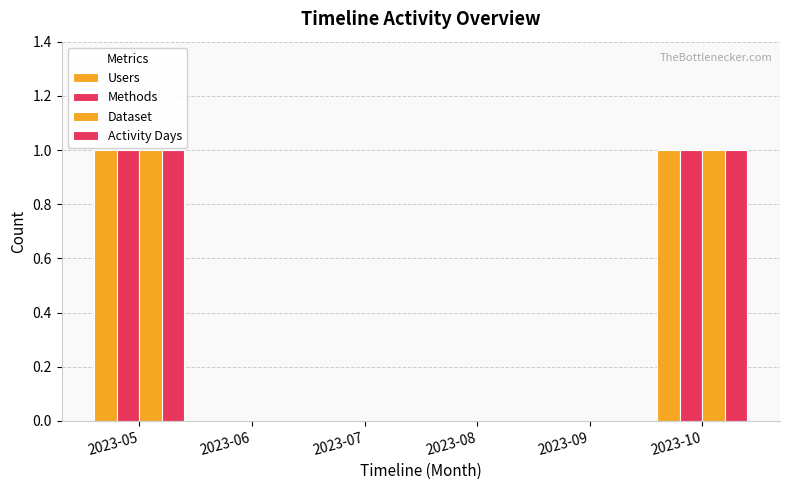

Is the value of Users at 2023-06 greater than the value of Dataset at 2023-09?

No